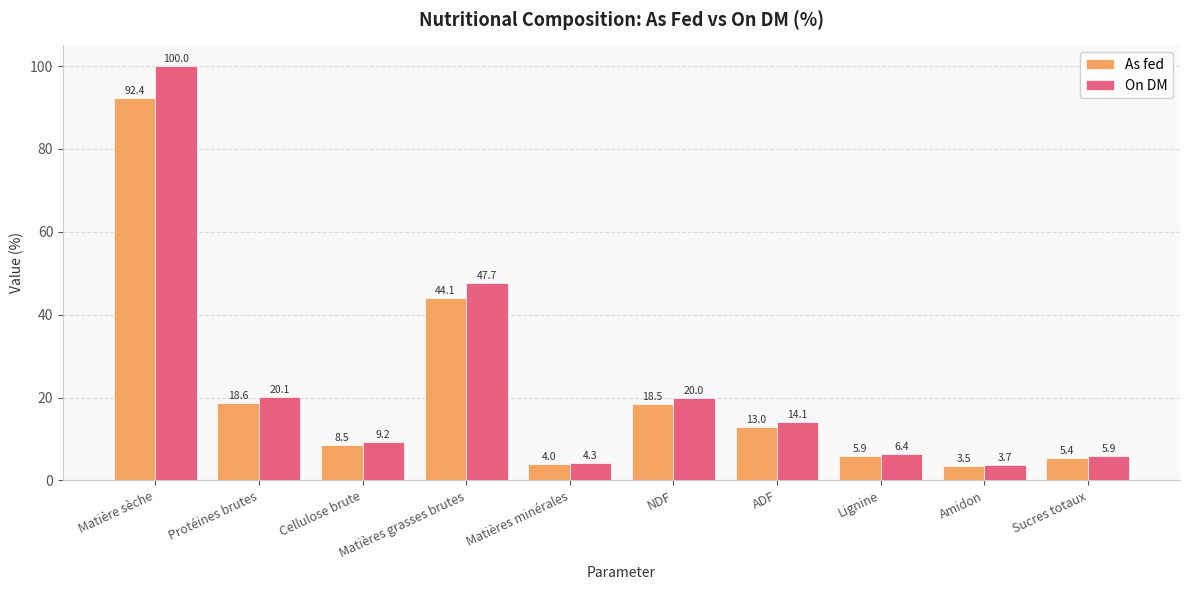

Reading right to left, list all the values displayed in this chart.

As fed: Sucres totaux=5.4	Amidon=3.5	Lignine=5.9	ADF=13.0	NDF=18.5	Matières minérales=4.0	Matières grasses brutes=44.1	Cellulose brute=8.5	Protéines brutes=18.6	Matière sèche=92.4
On DM: Sucres totaux=5.9	Amidon=3.7	Lignine=6.4	ADF=14.1	NDF=20.0	Matières minérales=4.3	Matières grasses brutes=47.7	Cellulose brute=9.2	Protéines brutes=20.1	Matière sèche=100.0